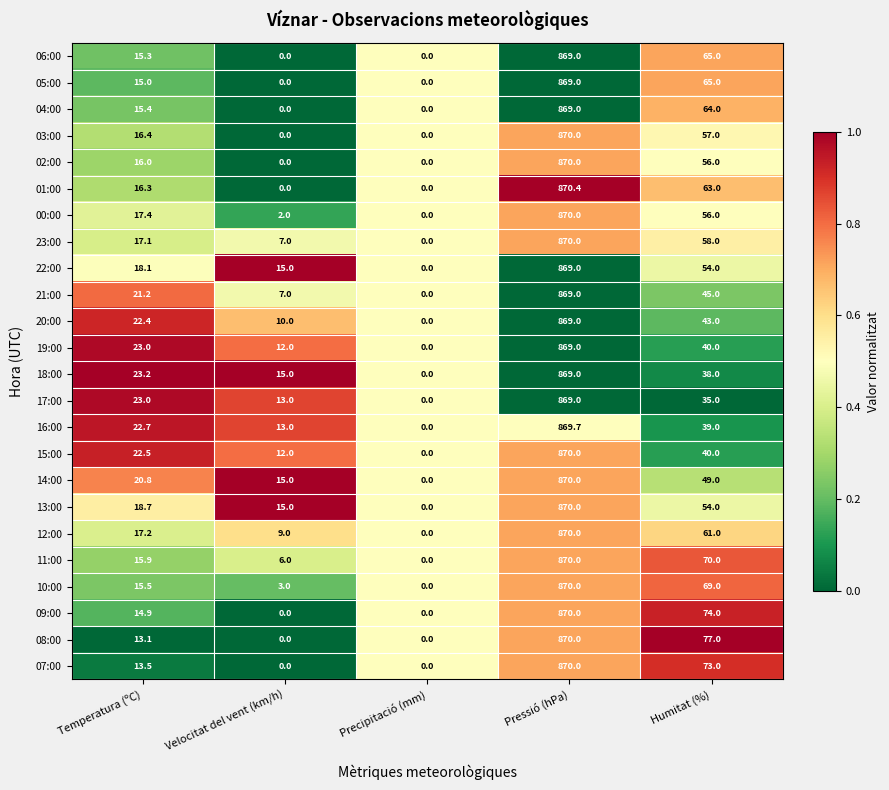

Which category has the highest value in the 02:00 series?

Pressió (hPa)